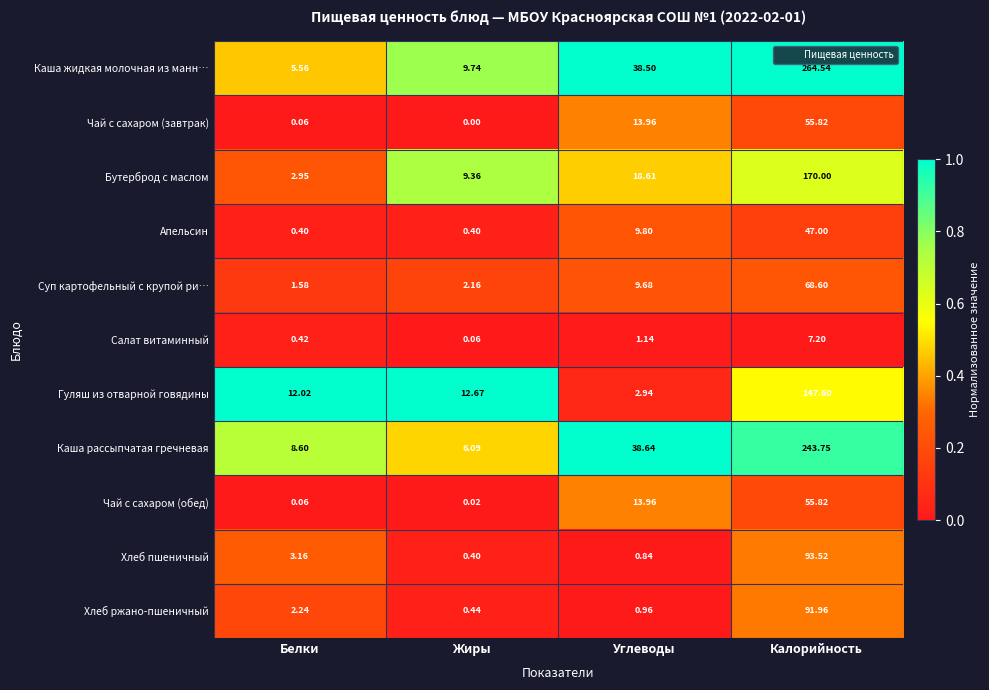

Which category has the highest value in the Апельсин series?

Калорийность